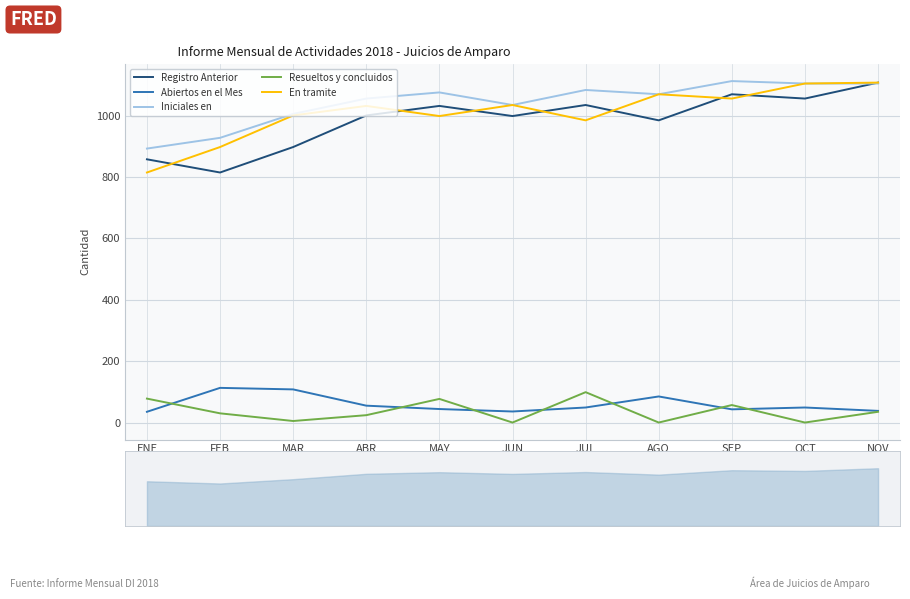

True or false: En tramite has a value of 1035 at JUN.

True